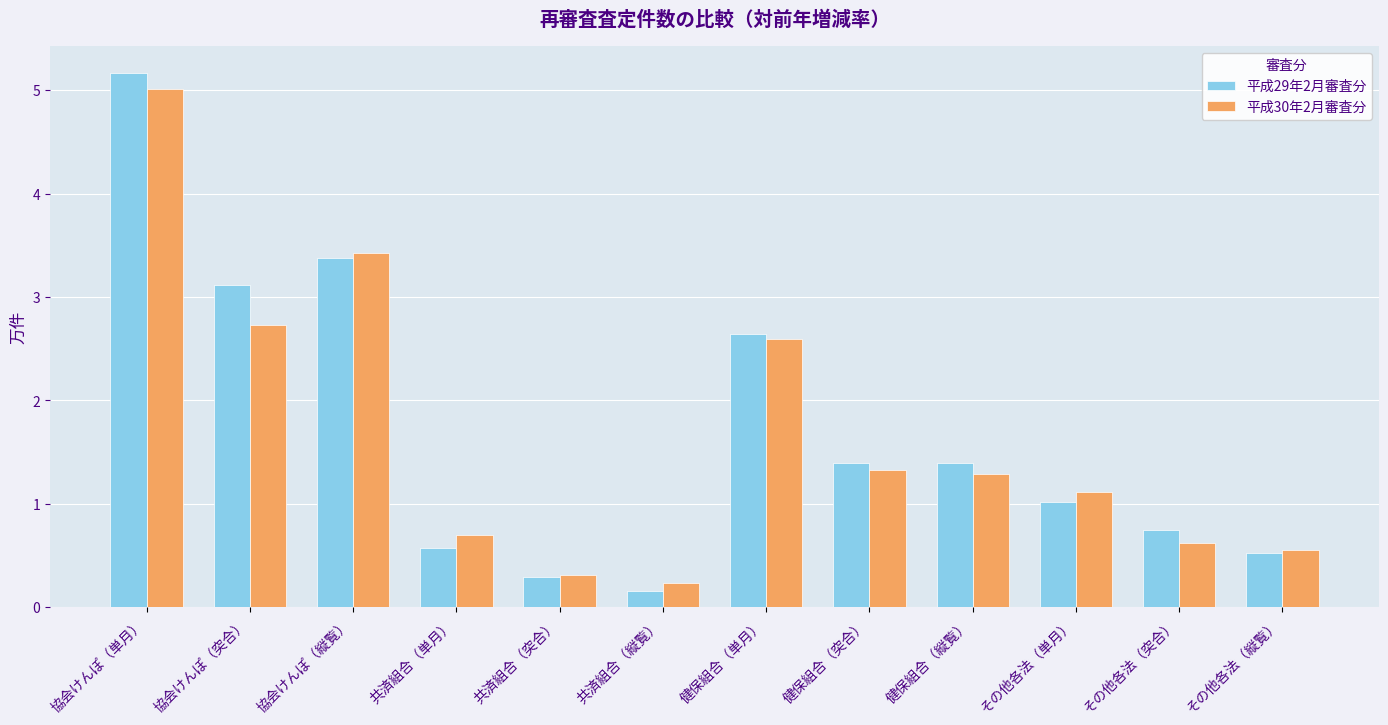

What position from the left is その他各法（単月）?

10